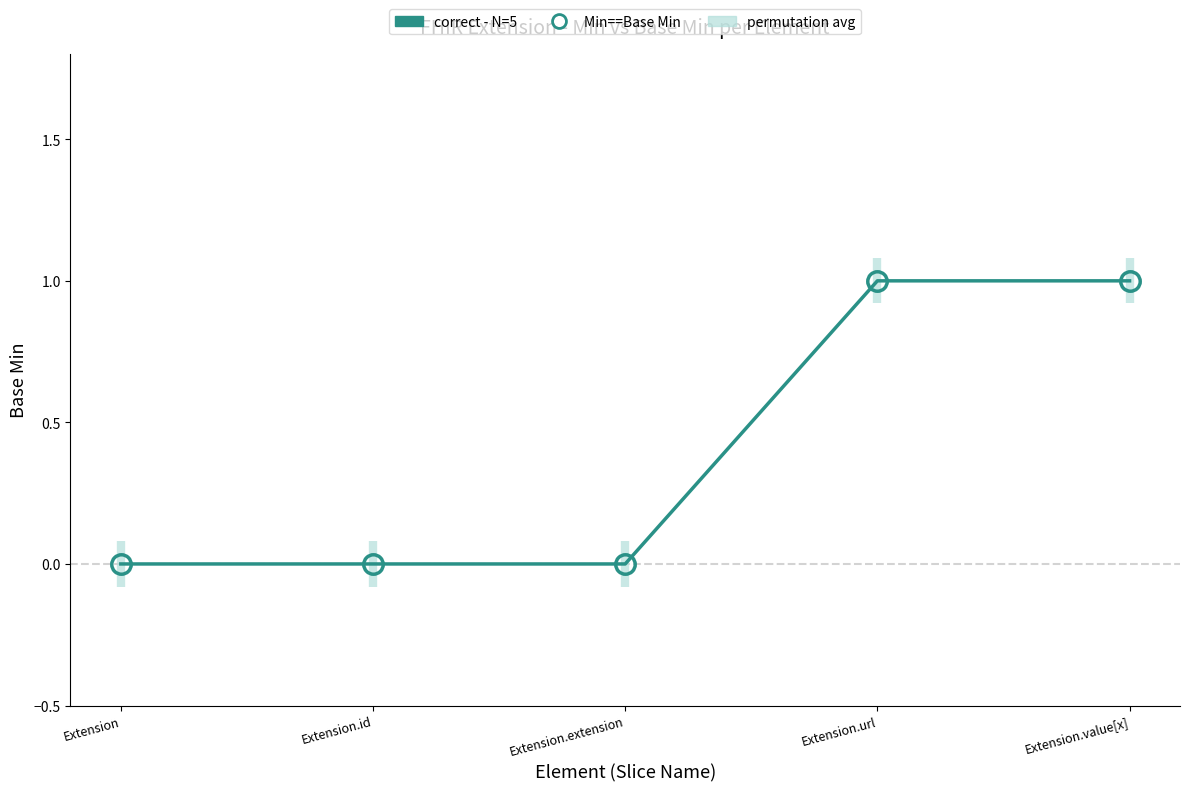

Which label corresponds to the largest value in the chart?

Extension.url